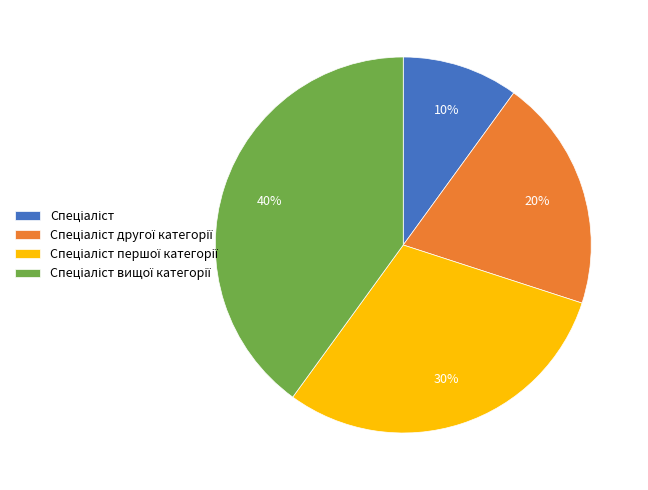

To the nearest percent, what is the average slice percentage?

25%